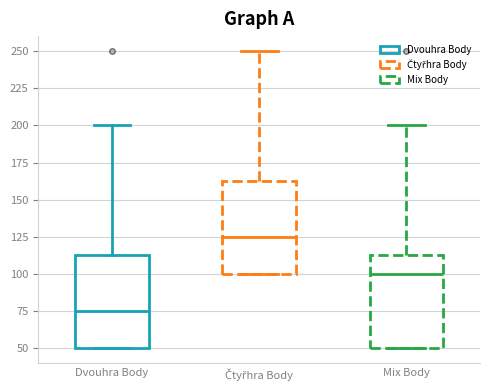

Where does the median line of the box for Čtyřhra Body sit on the y-axis? The values are not printed on the chart, so give them approximately, as read against the axis.

125